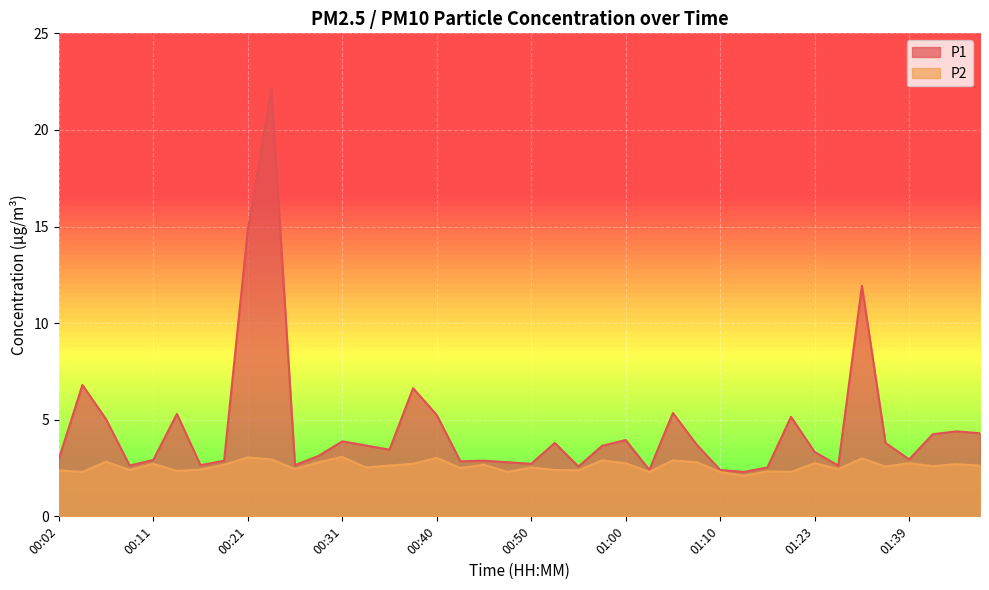

What position from the right is 01:51?

3